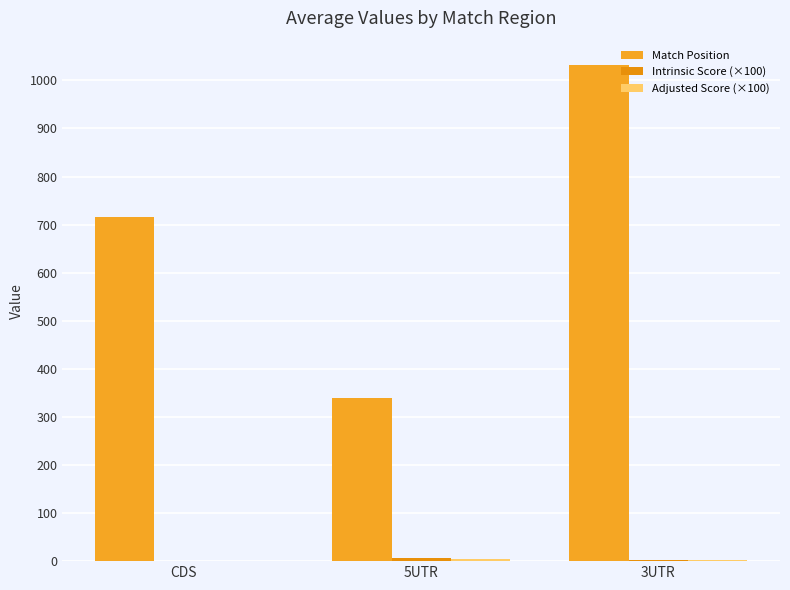

At which category does the chart reach its minimum across all series?

CDS